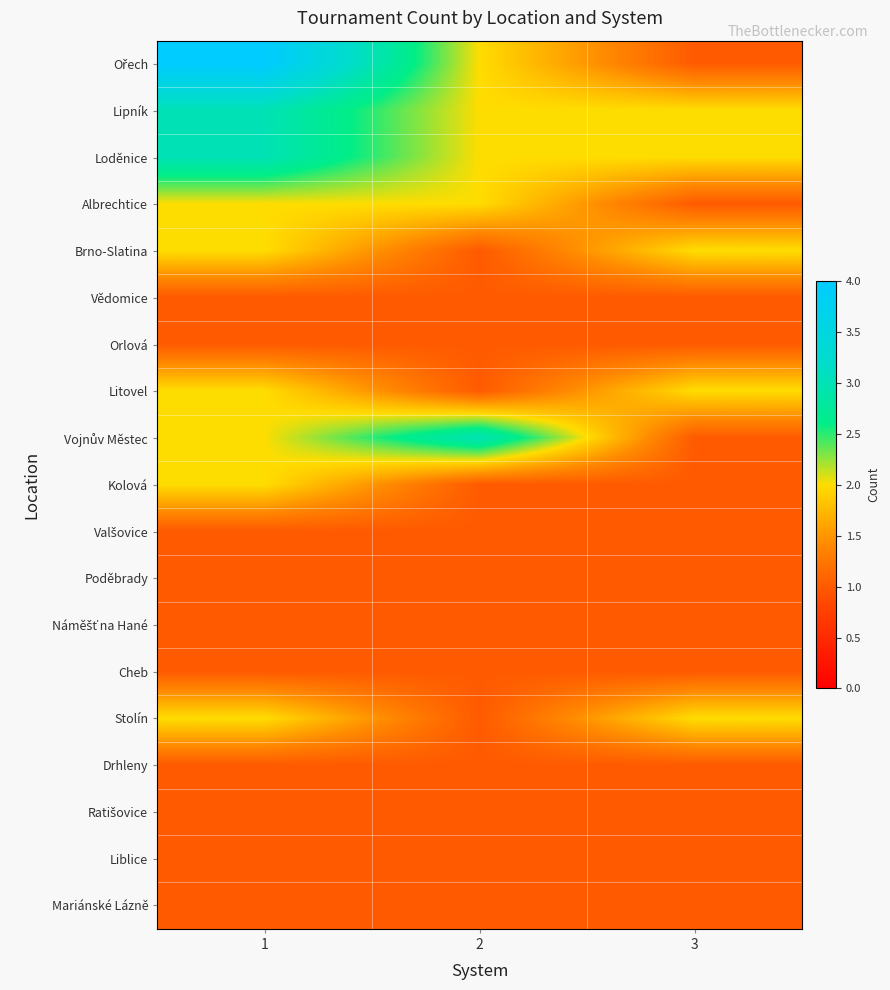

Rank the series by their maximum value, from highest to lowest.

Ořech, Lipník, Loděnice, Vojnův Městec, Albrechtice, Brno-Slatina, Litovel, Kolová, Stolín, Vědomice, Orlová, Valšovice, Poděbrady, Náměšť na Hané, Cheb, Drhleny, Ratišovice, Liblice, Mariánské Lázně